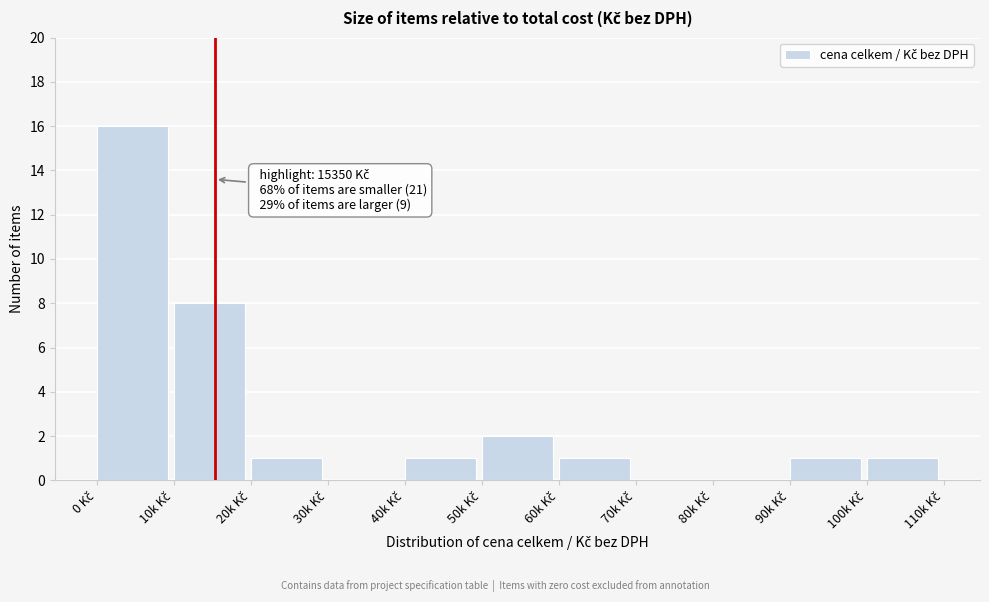

What is the sum of all values?

31